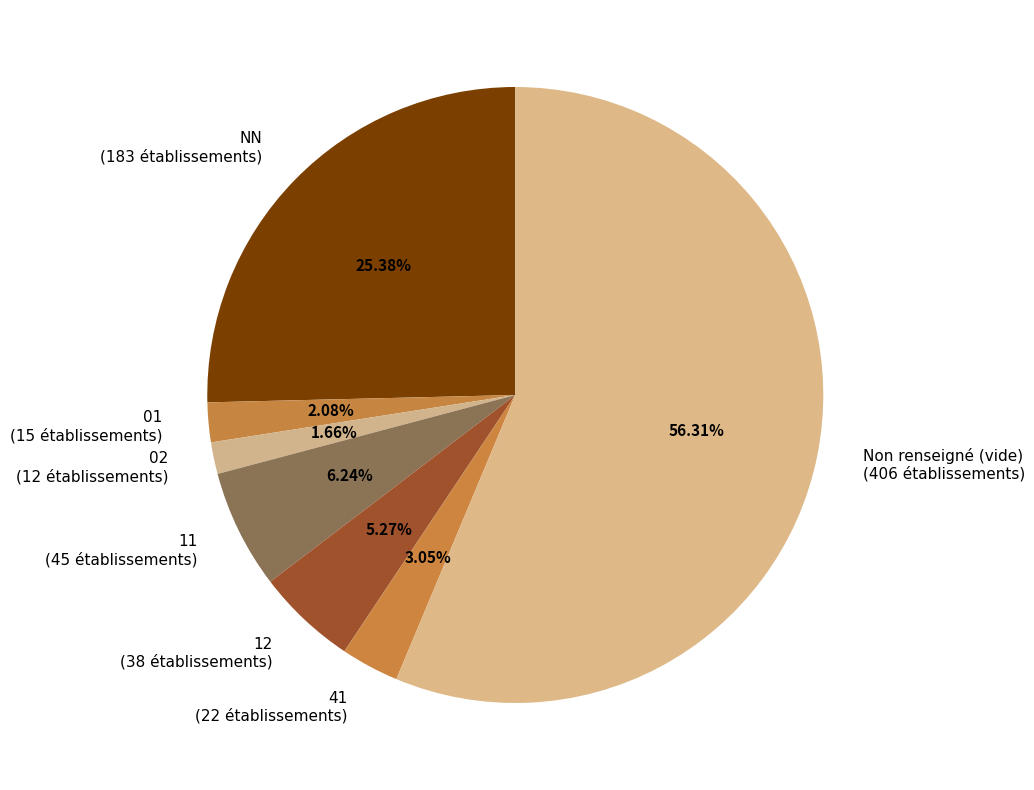

How many segments does this pie chart have?

7